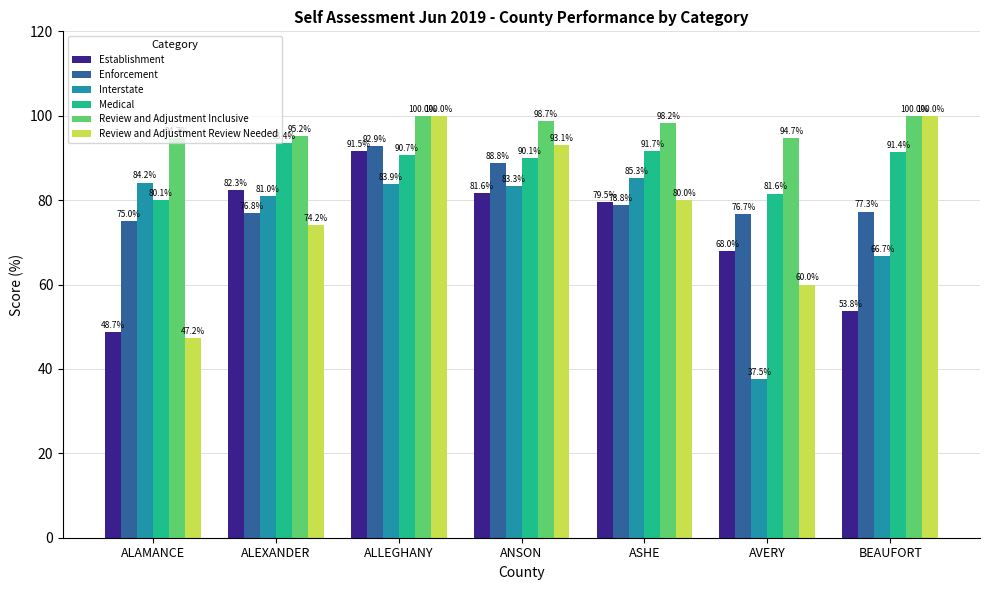

How many series are shown in this chart?

6